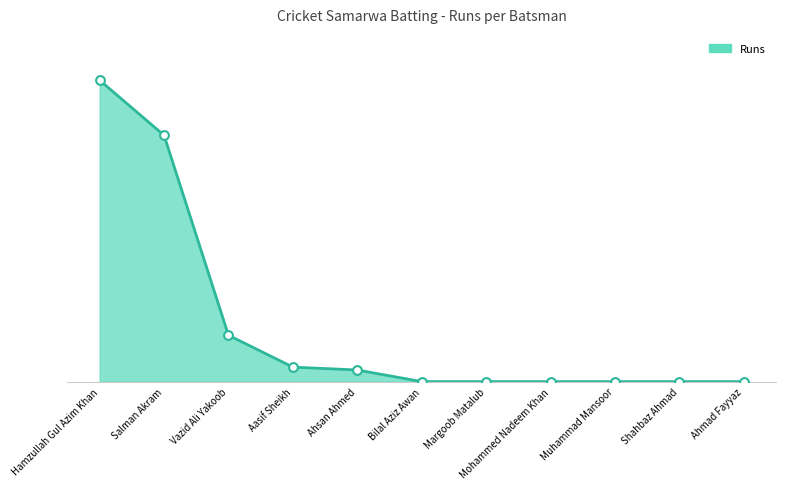

What is the change in value from Hamzullah Gul Azim Khan to Vazid Ali Yakoob?

-88